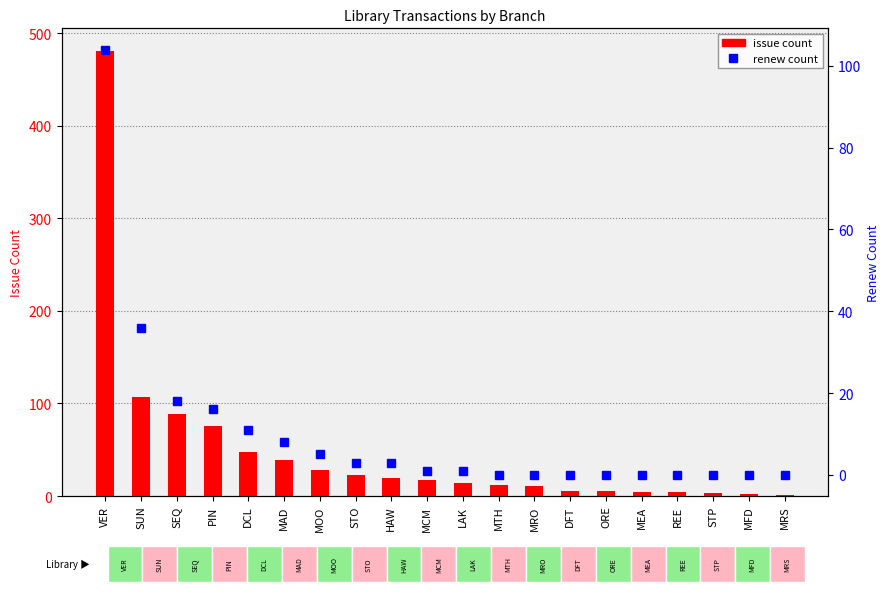

What is the value of the issue count bar at the 14th from the left?

5